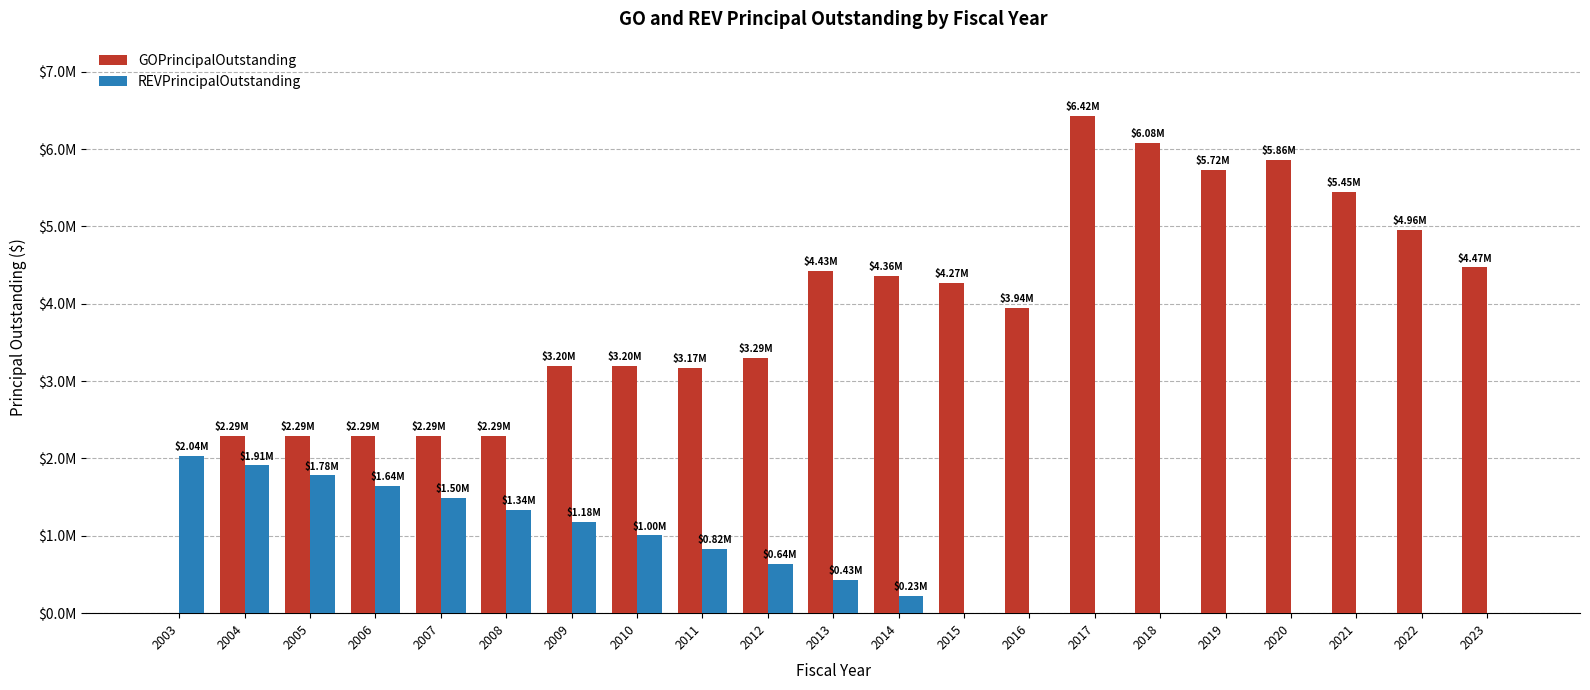

Which series has the widest spread of values?

GOPrincipalOutstanding